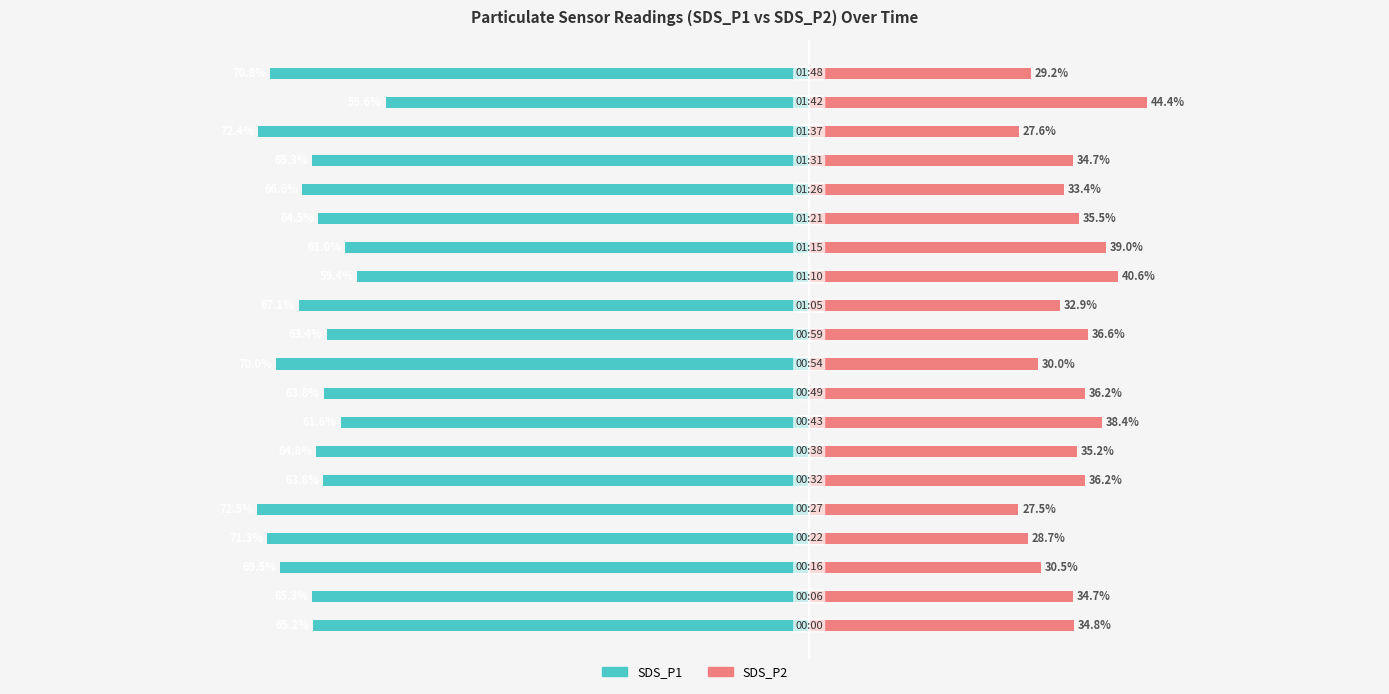

How many bars are there in total?

40